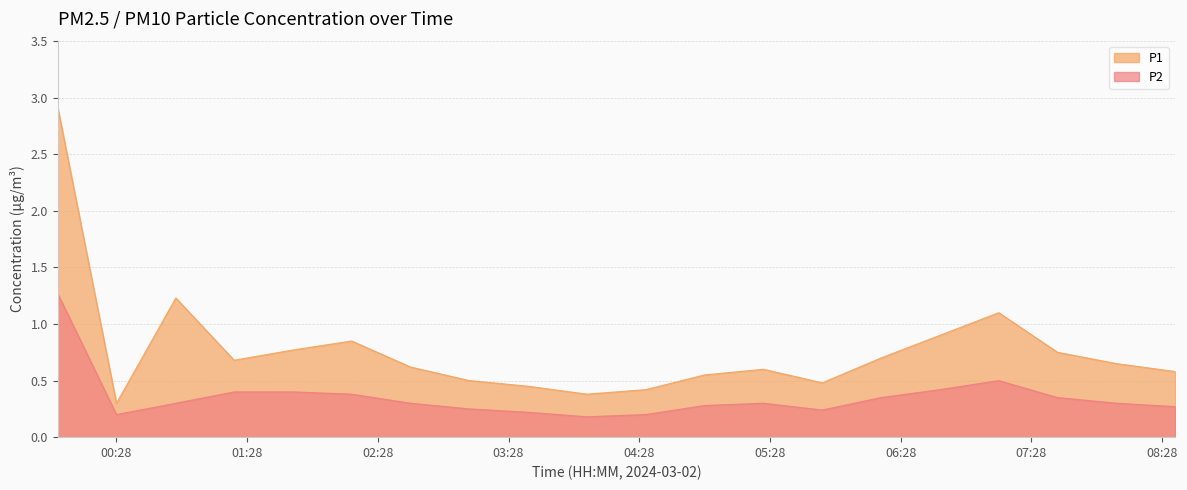

True or false: P2 and P1 cross at least once.

False